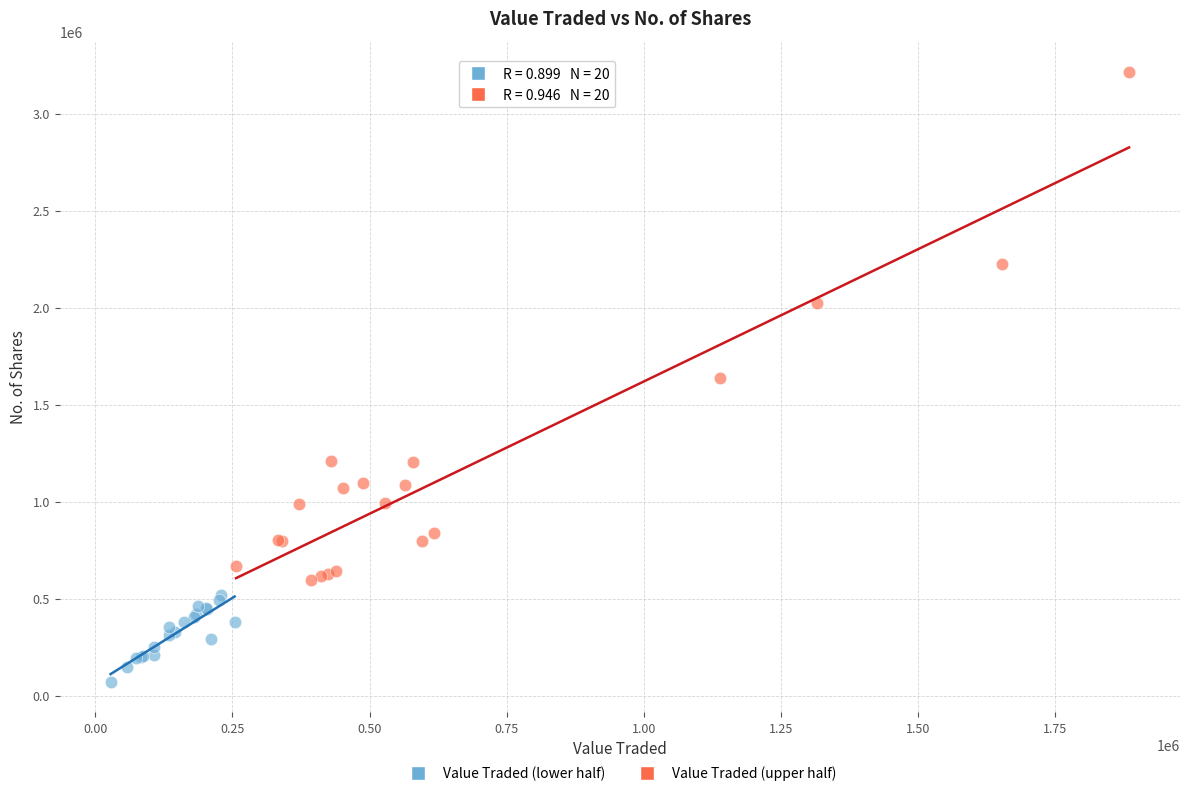

Which series contains the lowest Y value?

Value Traded (lower half)